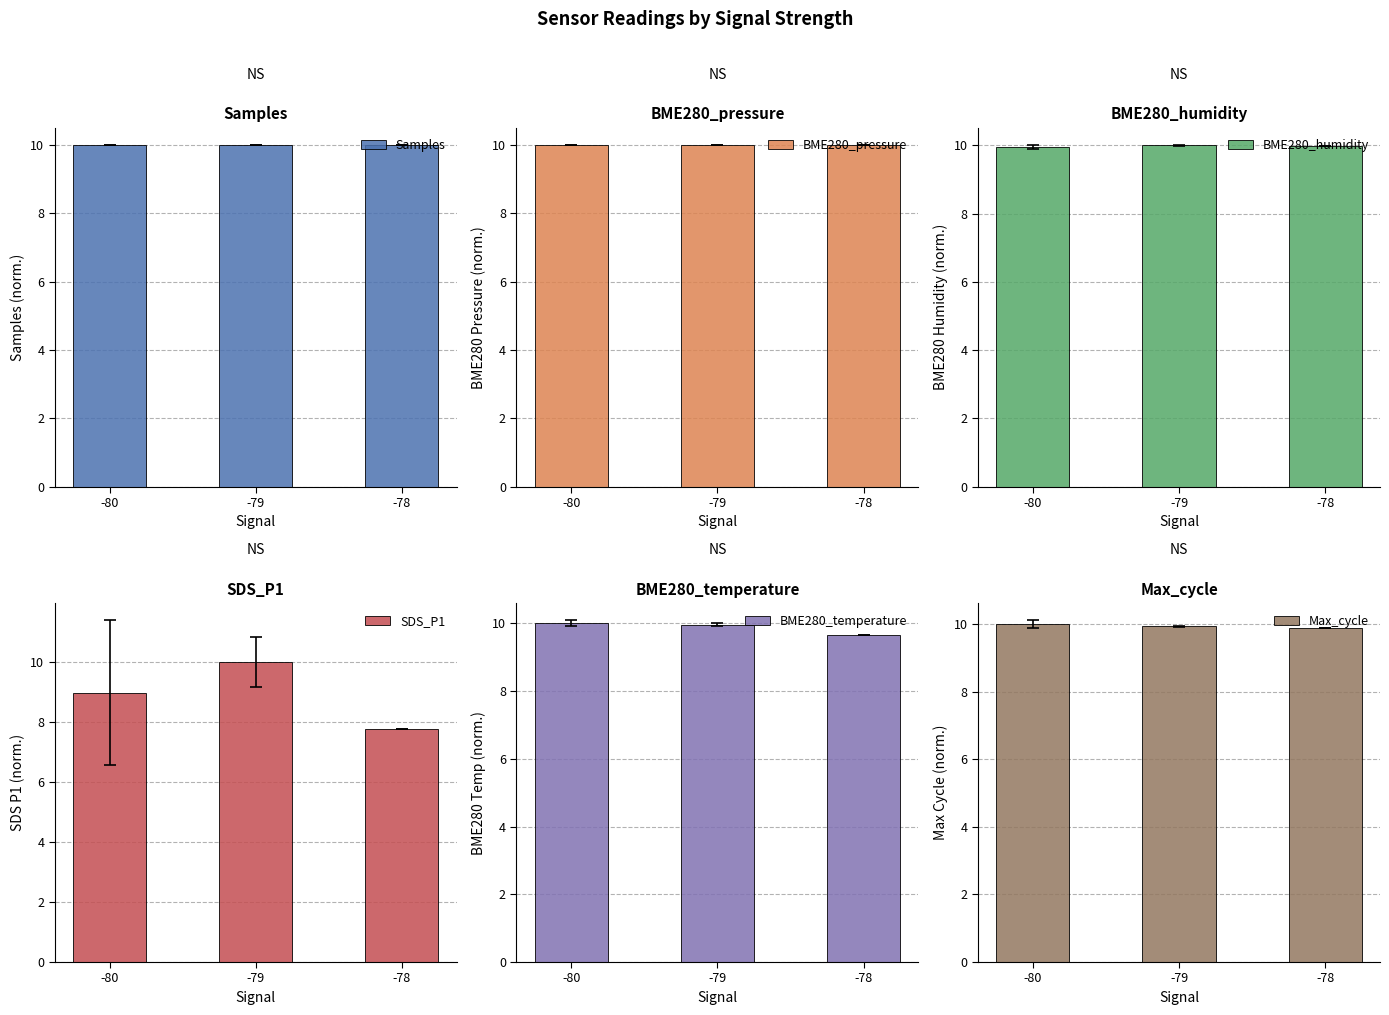

Is it true that BME280_temperature equals 10.0 at -80?

True